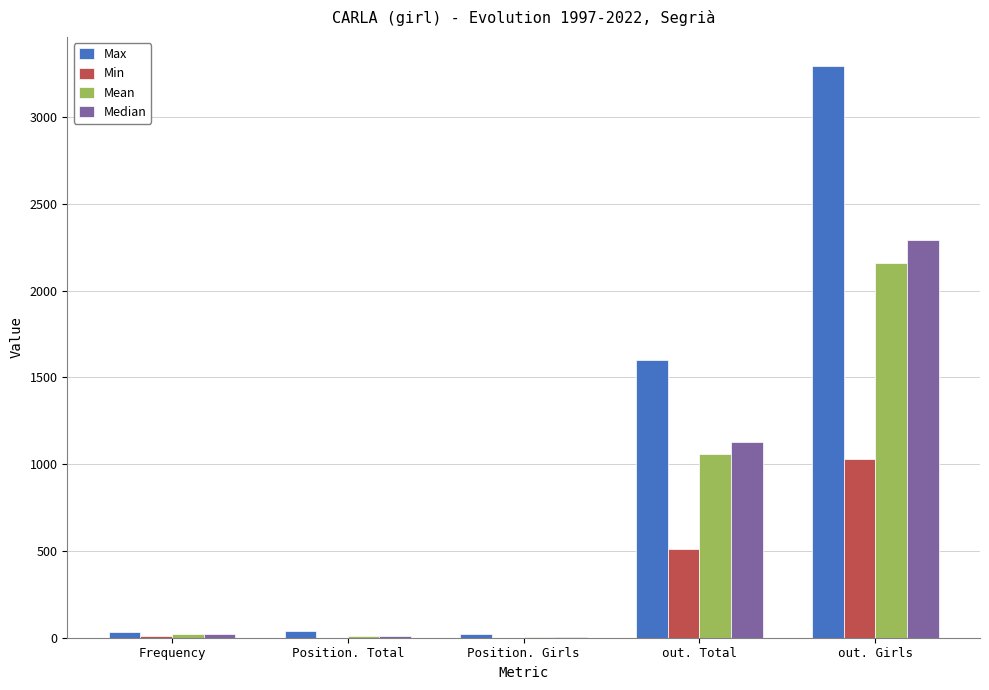

Which category has the highest value across all series?

out. Girls